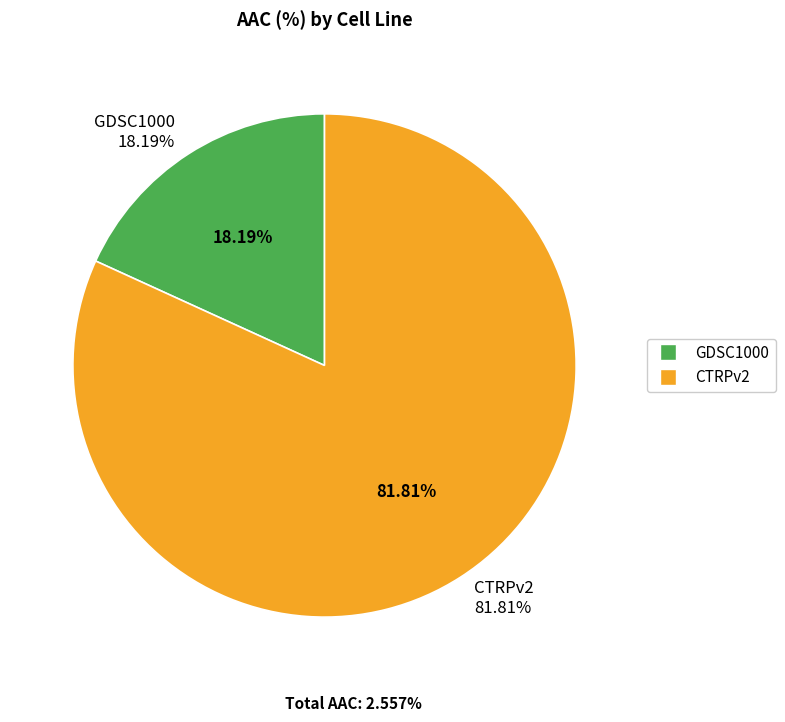

What percentage is the GDSC1000 slice, to the nearest percent?

18%